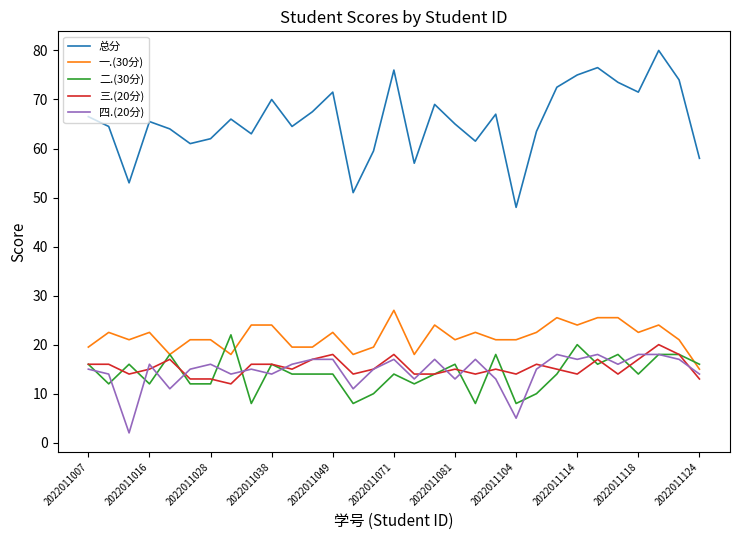

True or false: 二.(30分) and 总分 intersect in this chart.

False